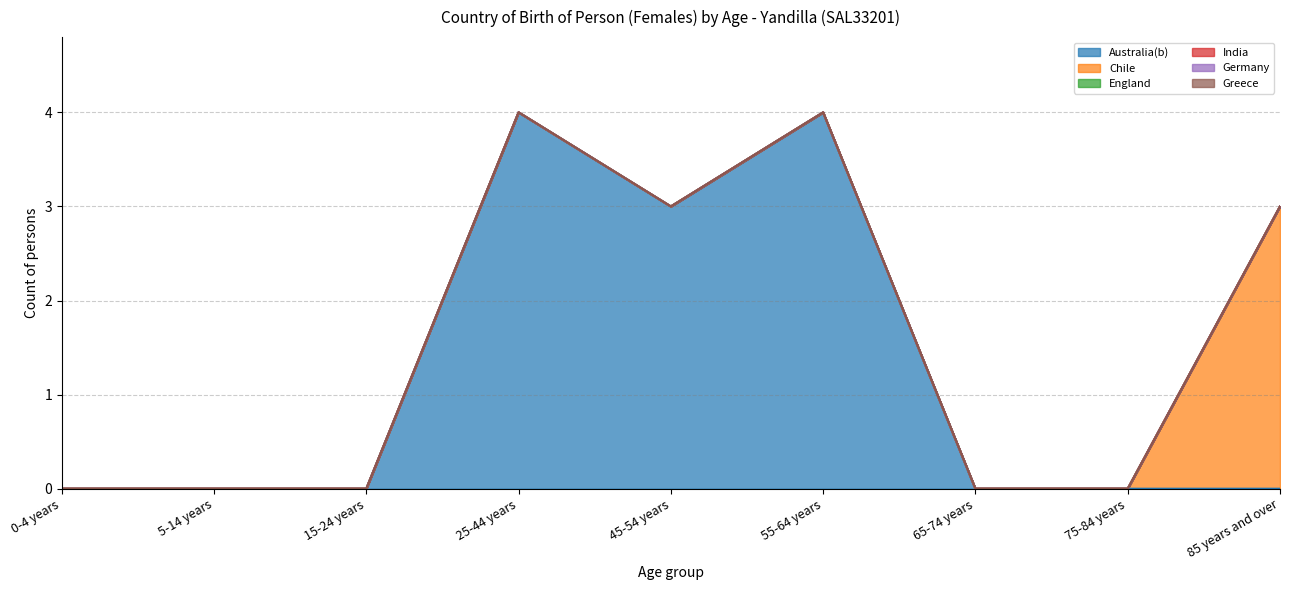

What position from the right is 0-4 years?

9